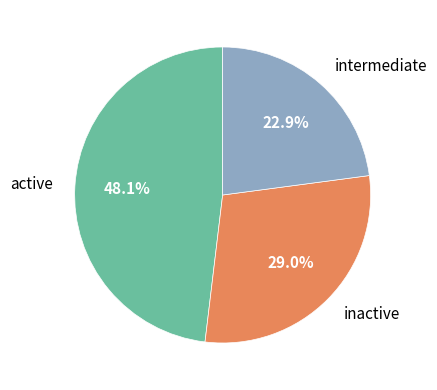

What is the largest slice in the pie chart?

active